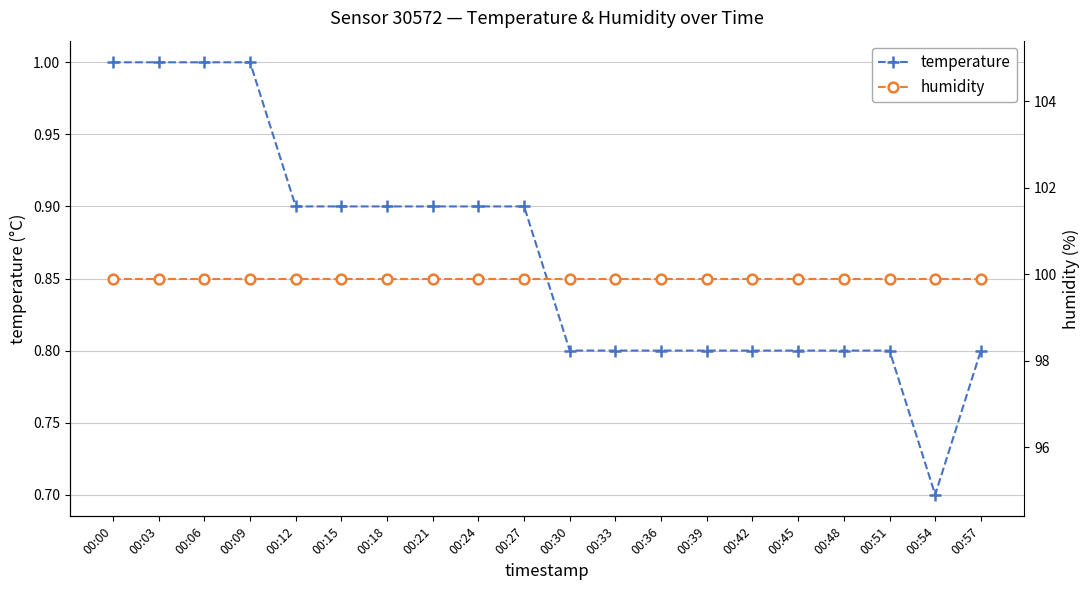

Reading right to left, list all the values displayed in this chart.

temperature: 0.8	0.7	0.8	0.8	0.8	0.8	0.8	0.8	0.8	0.8	0.9	0.9	0.9	0.9	0.9	0.9	1.0	1.0	1.0	1.0
humidity: 99.9	99.9	99.9	99.9	99.9	99.9	99.9	99.9	99.9	99.9	99.9	99.9	99.9	99.9	99.9	99.9	99.9	99.9	99.9	99.9